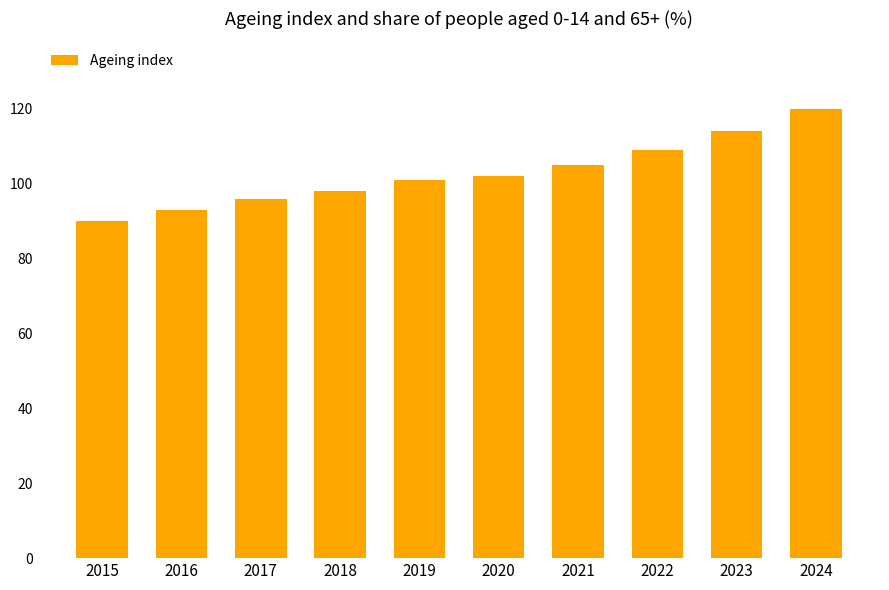

Reading left to right, extract all data points from this chart.

90	93	96	98	101	102	105	109	114	120